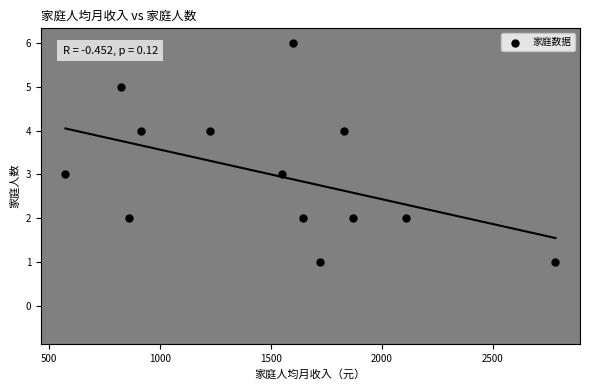

What is the range of Y values (max minus min)?

5